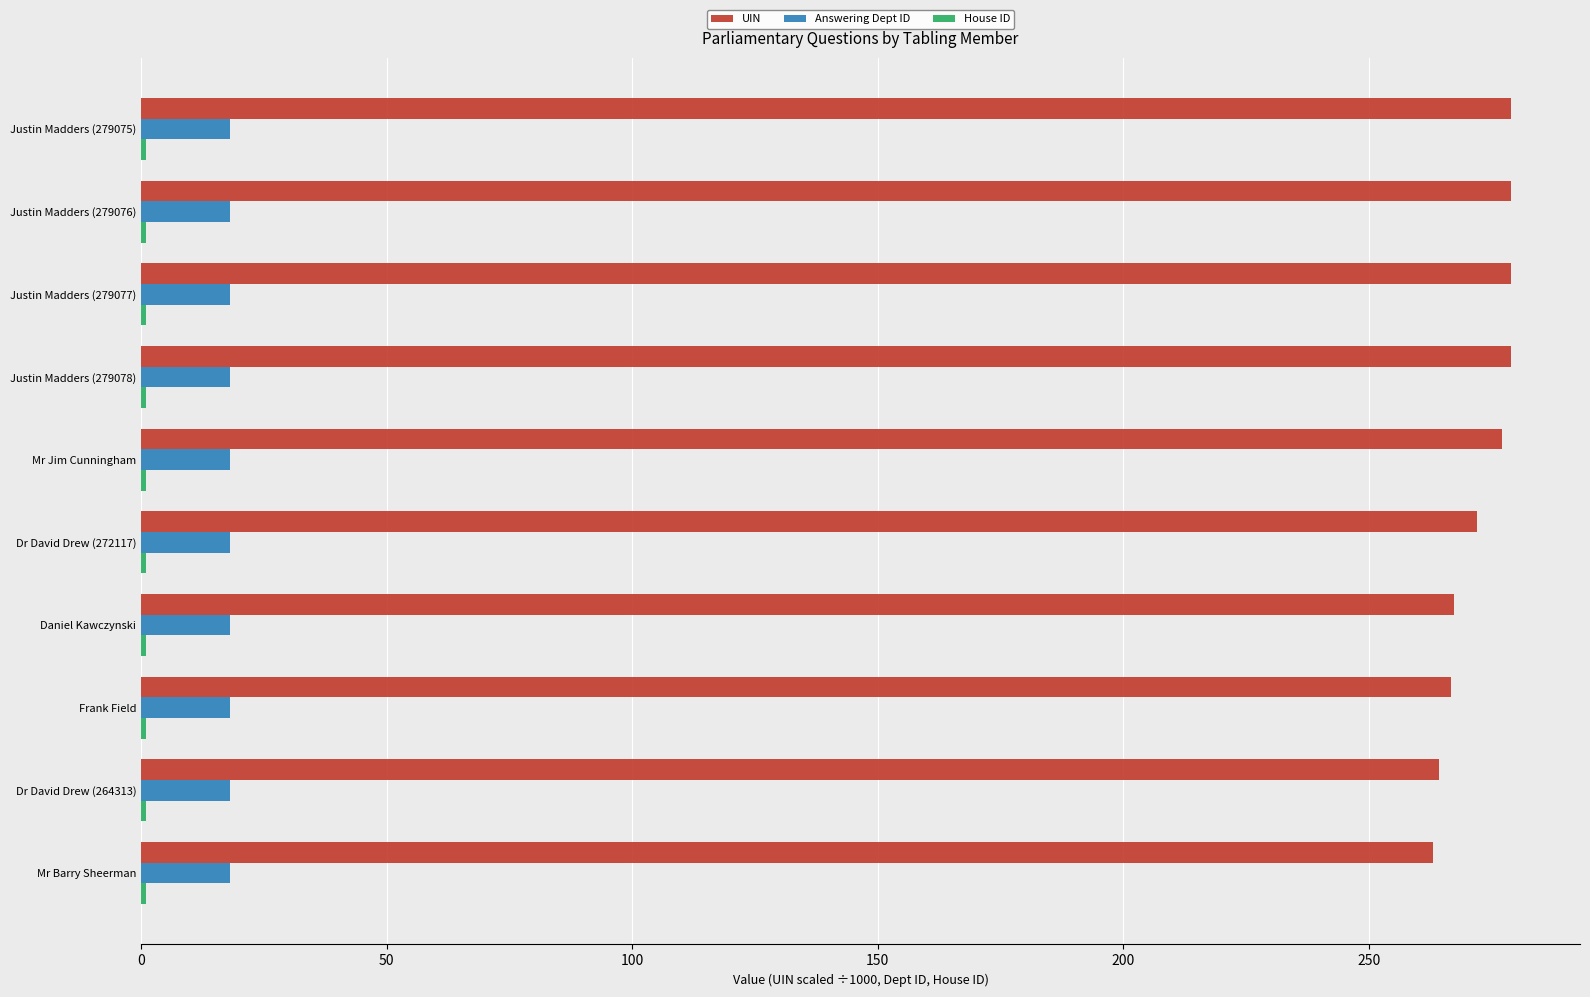

What is the average value of the Answering Dept ID series?

18.0